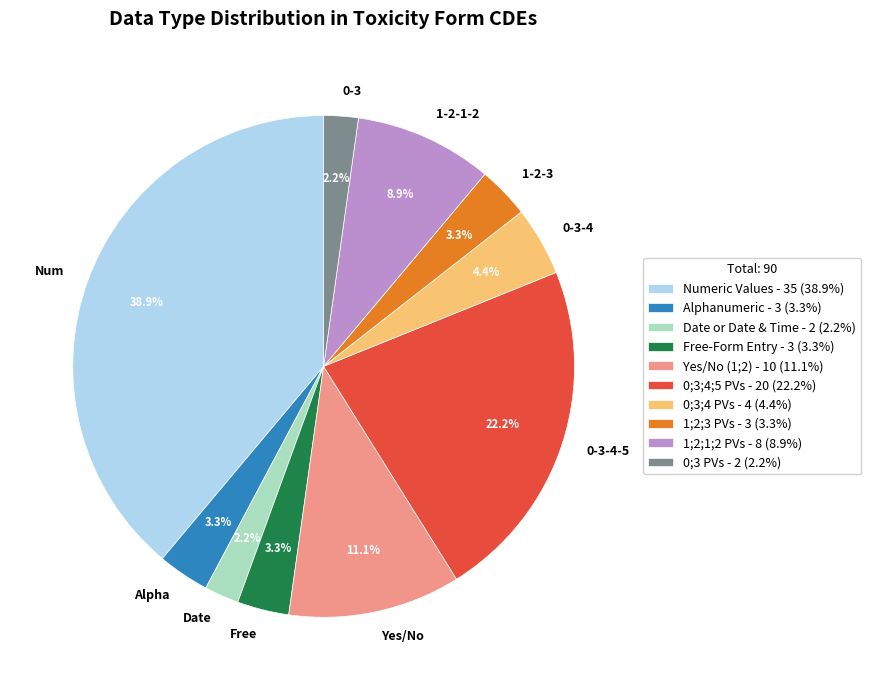

What portion of the pie excludes Alpha?

96.7%